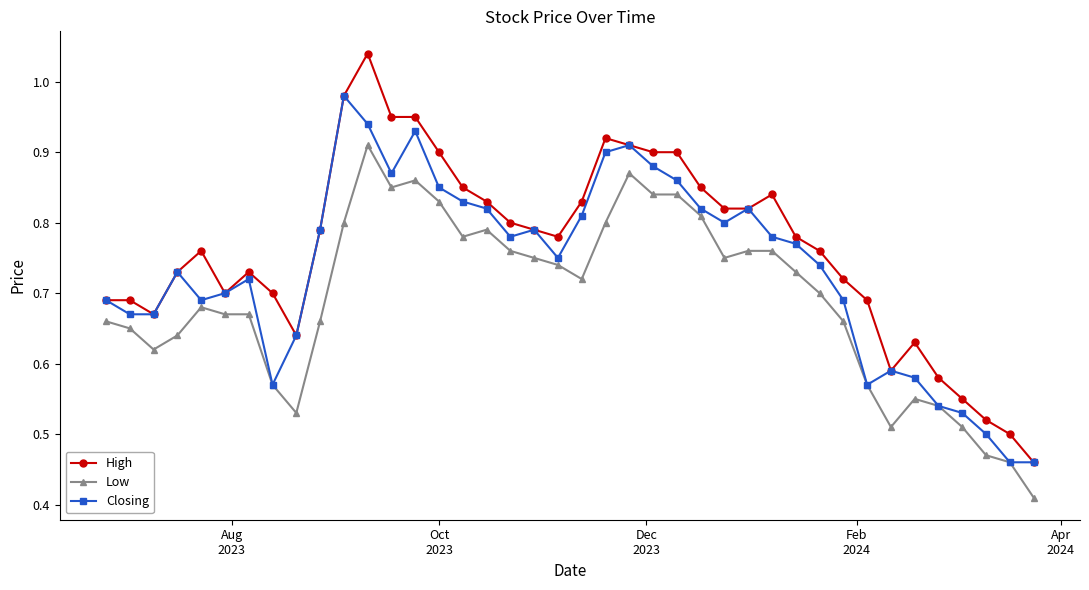

Which series has the widest spread of values?

High